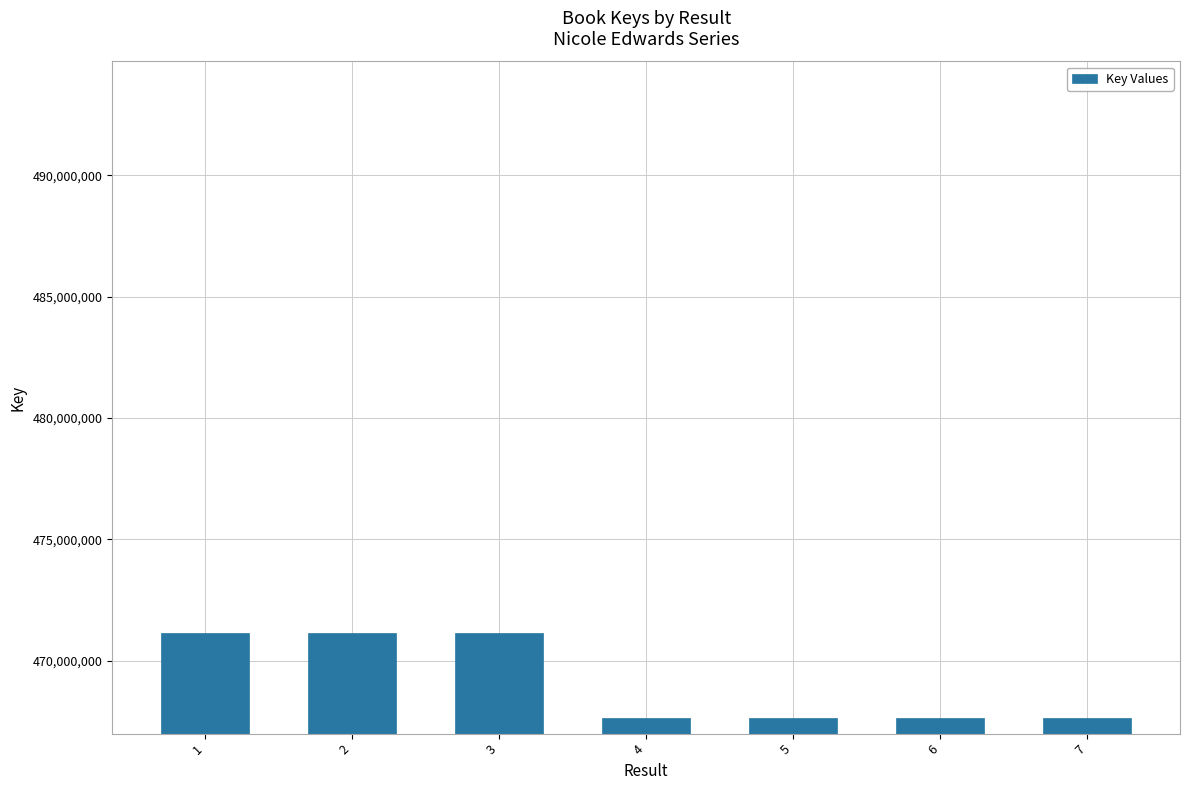

How many data points are less than 467634845?

3